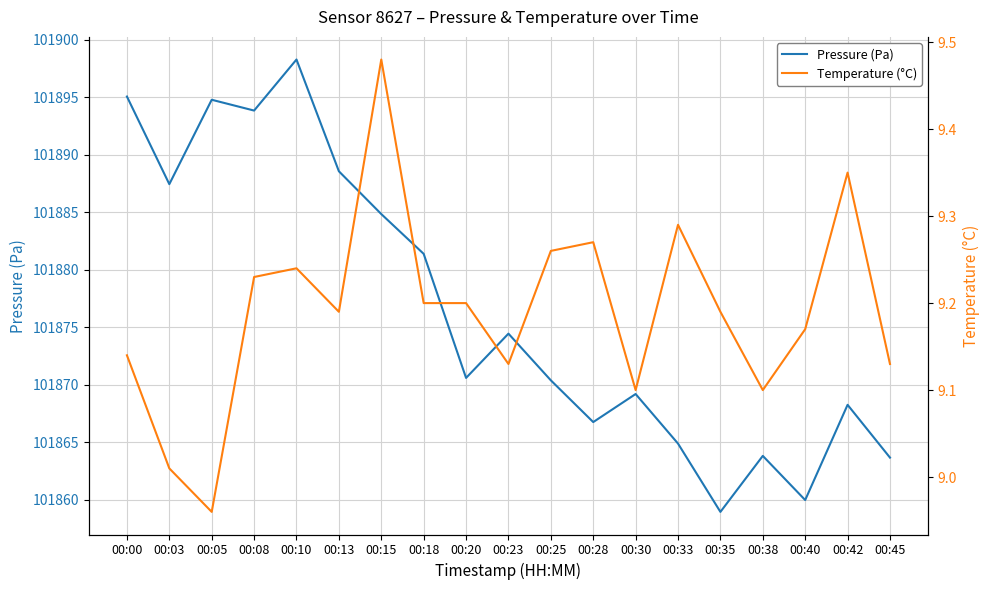

Is this an area chart (filled region under the line)?

No